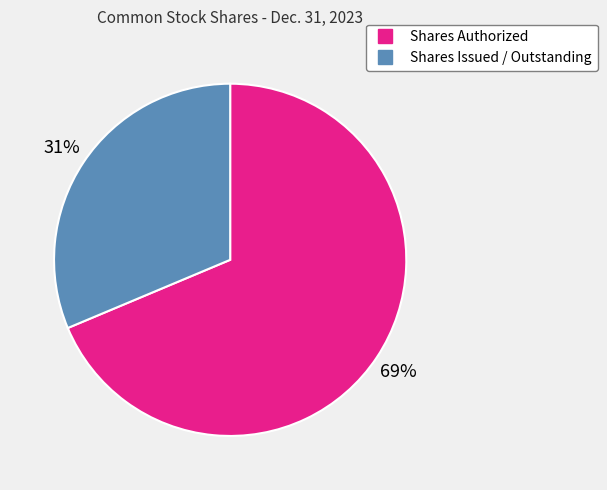

Rank the categories by value from lowest to highest.

Shares Issued / Outstanding, Shares Authorized